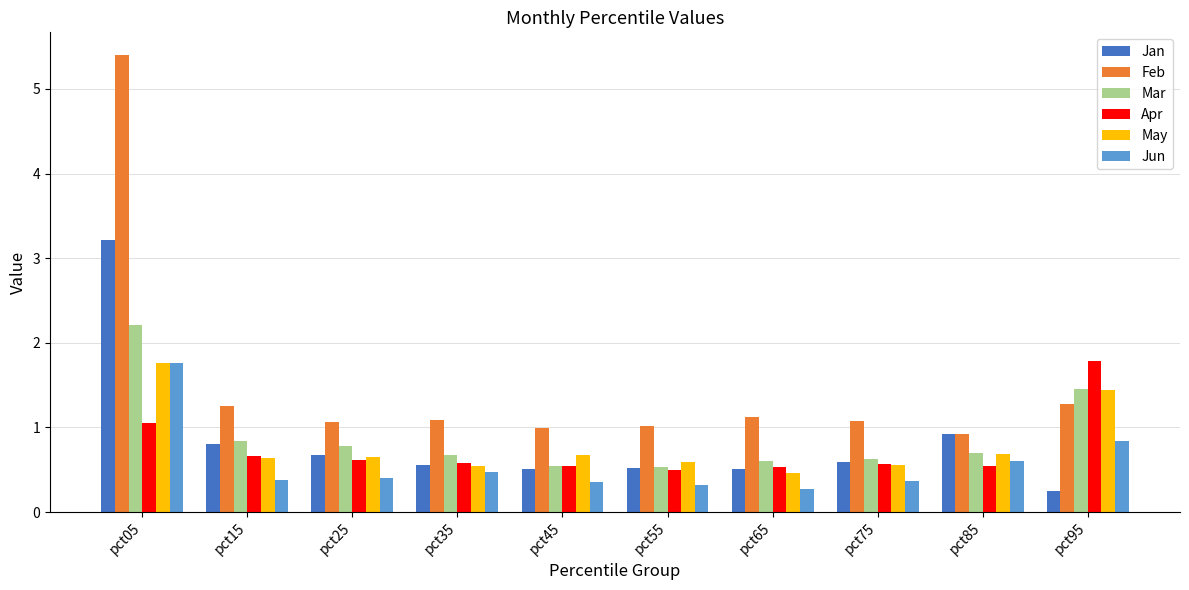

Which series has the largest total across all categories?

Feb